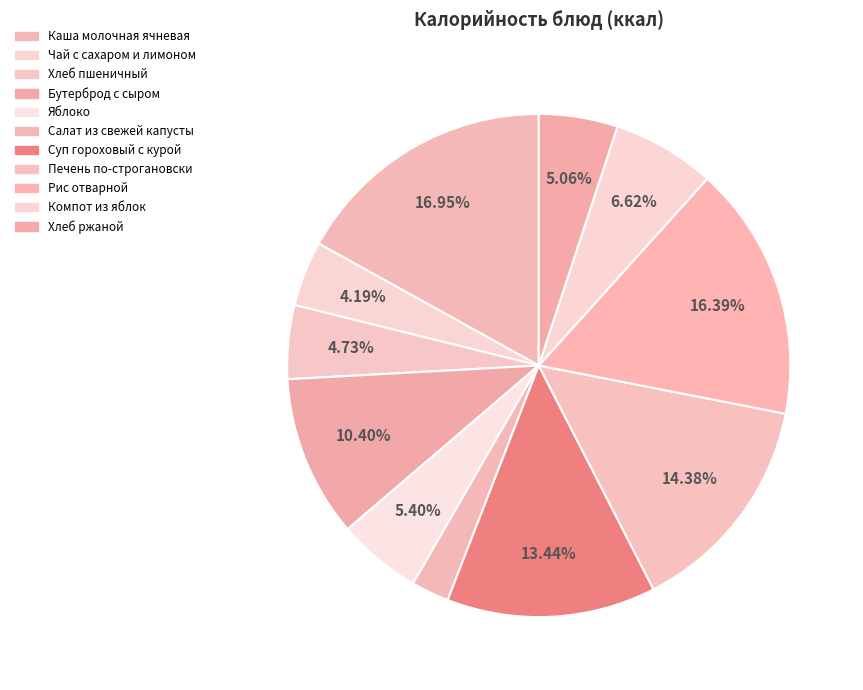

True or false: Печень по-строгановски accounts for 14% of the total.

True